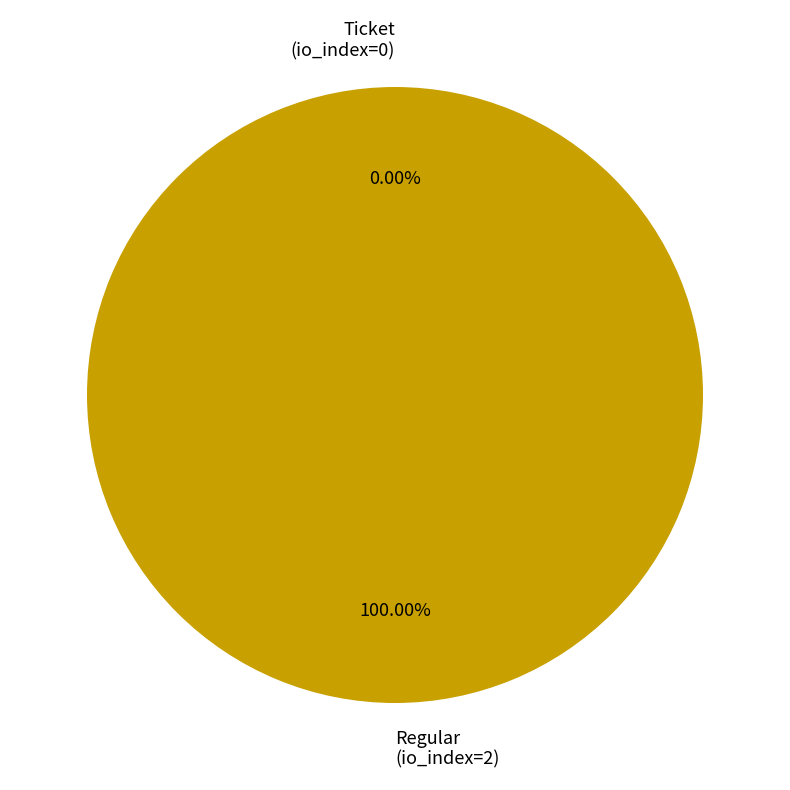

Combined, do Ticket and Regular account for over 50%?

Yes